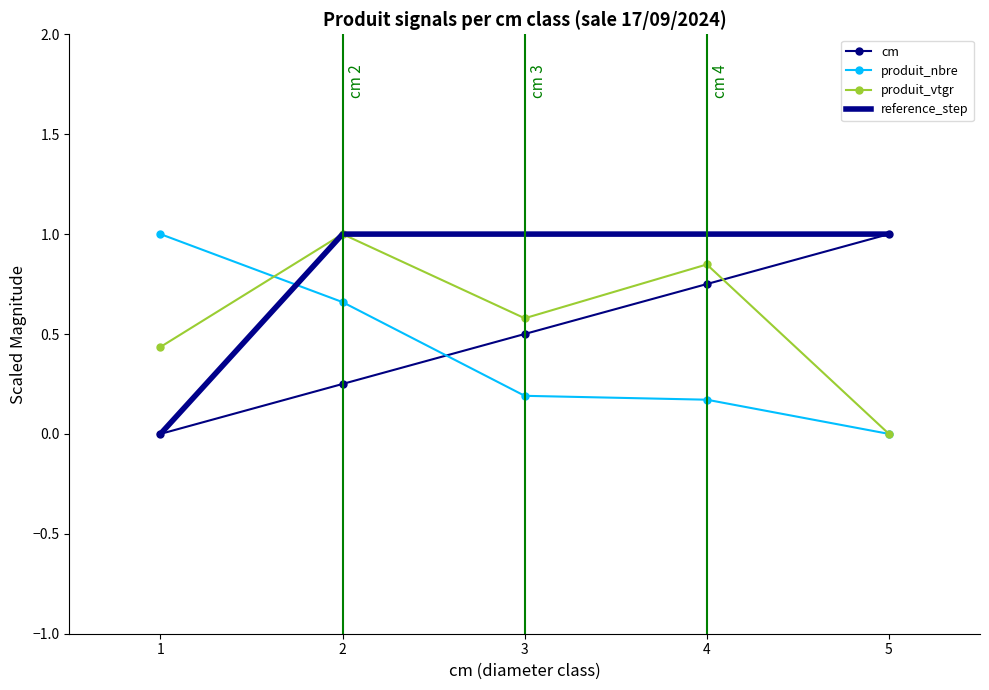

In produit_vtgr, how many points are higher than both neighbors (excluding endpoints)?

2